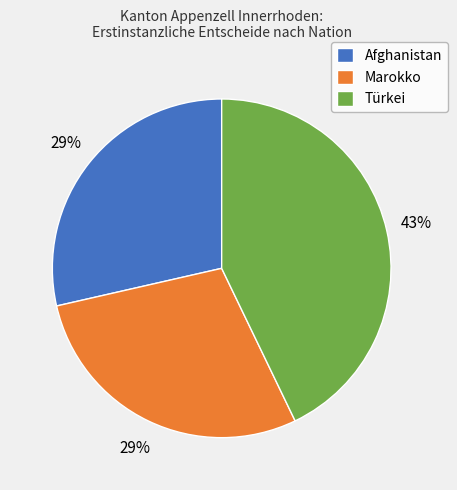

Combined, do Afghanistan and Marokko account for over 50%?

Yes